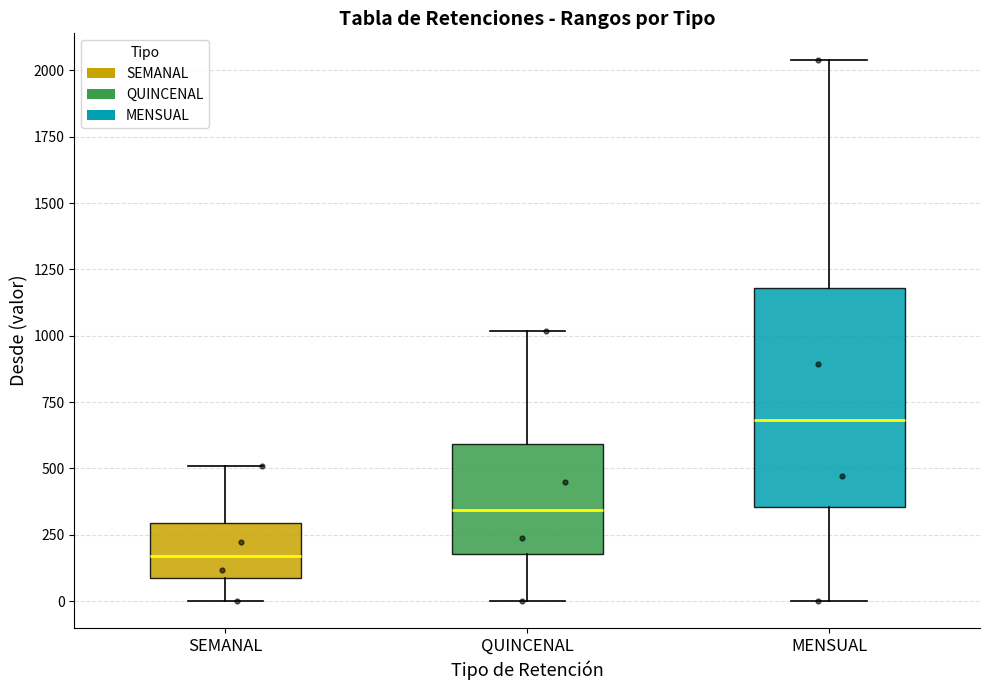

Reading left to right, read every box against the y-axis: the position of its median line, the range the box covers, and the ends of its whiskers. The values are not printed on the chart, so give them approximately, as read against the axis.

SEMANAL: median 150, box 100 to 300, whiskers 0 to 500
QUINCENAL: median 350, box 200 to 600, whiskers 0 to 1000
MENSUAL: median 700, box 350 to 1200, whiskers 0 to 2050